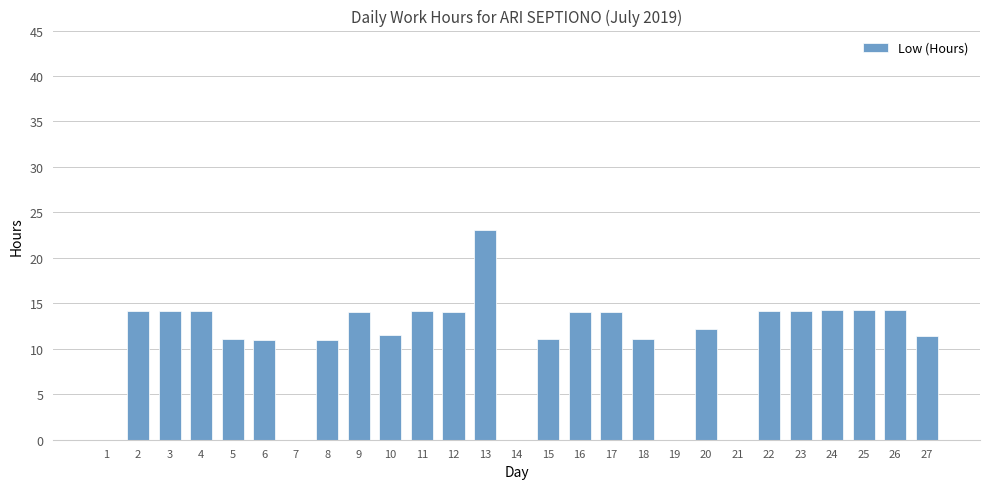

True or false: the data shows 11.1 at 18.

True